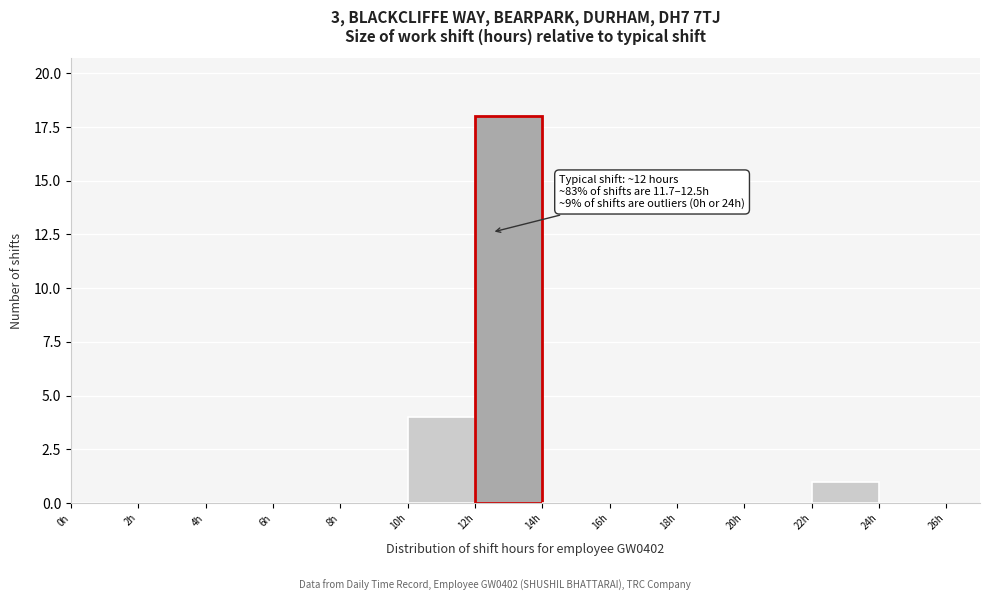

Over which range of the x-axis is the bar tallest?

12 to 14